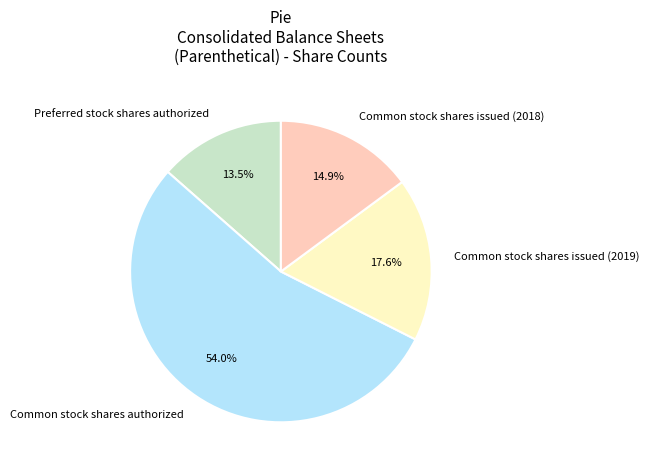

Which category has the smallest portion of the pie?

Preferred stock shares authorized